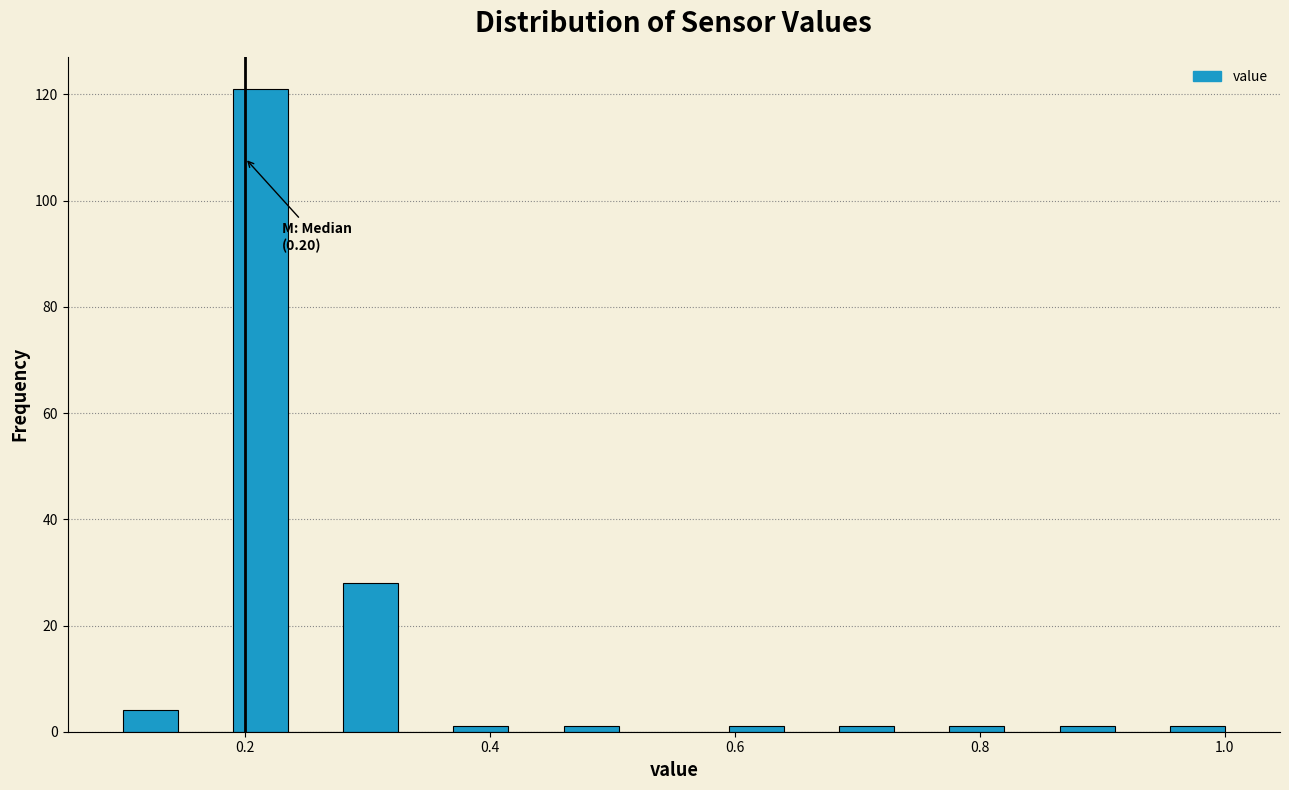

Around what value on the x-axis is the tallest bar? Give the approximate position of its centre, as read against the axis.

0.22